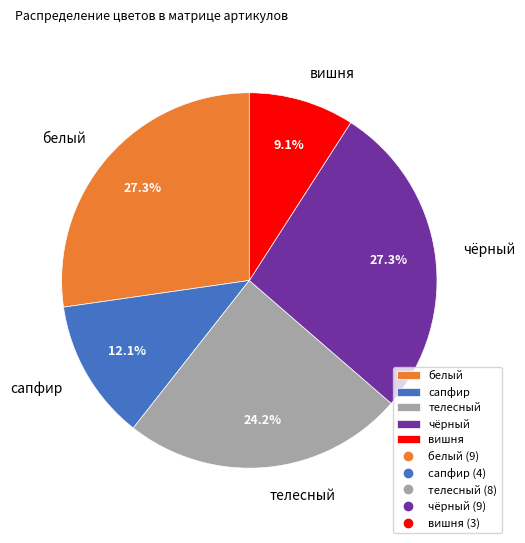

To the nearest percent, what is the average slice percentage?

20%